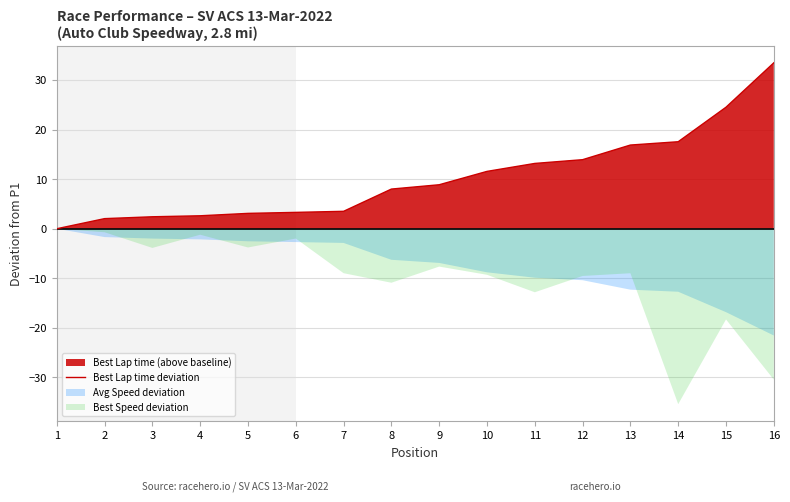

True or false: there are more than 2 points higher than both neighbors.

False